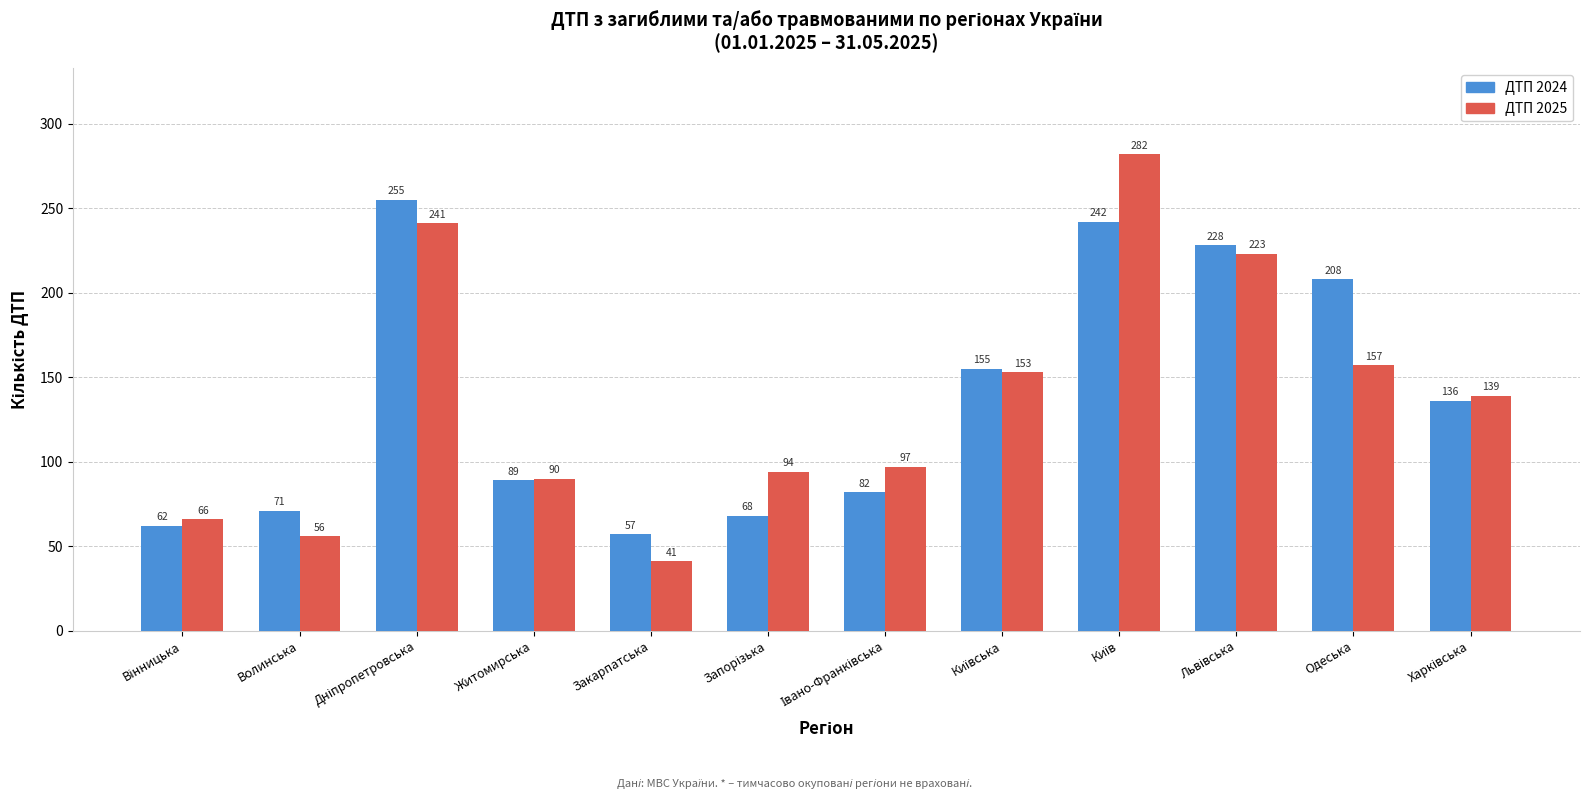

How many distinct data groups are displayed?

2